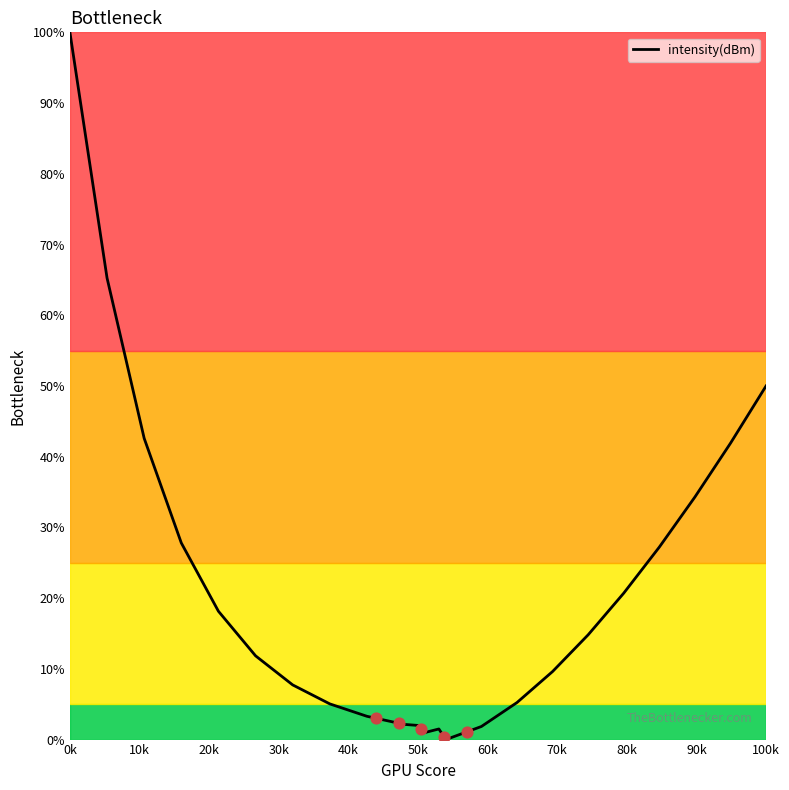

At which label does intensity(dBm) reach its peak?

0k